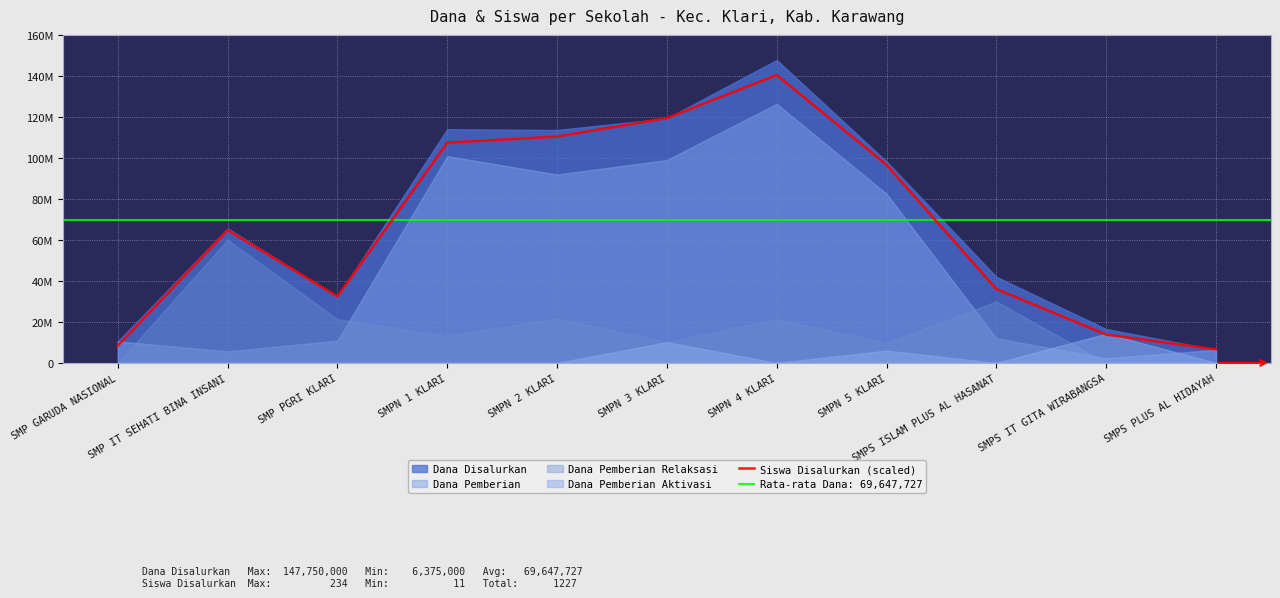

What is the label of the 6th point from the right?

SMPN 3 KLARI